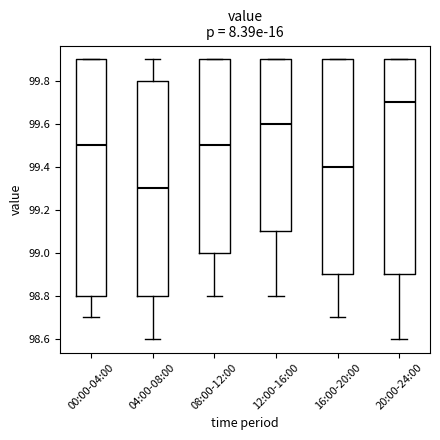

Where is the upper edge of the box for 12:00-16:00 on the y-axis? The values are not printed on the chart, so give them approximately, as read against the axis.

99.9